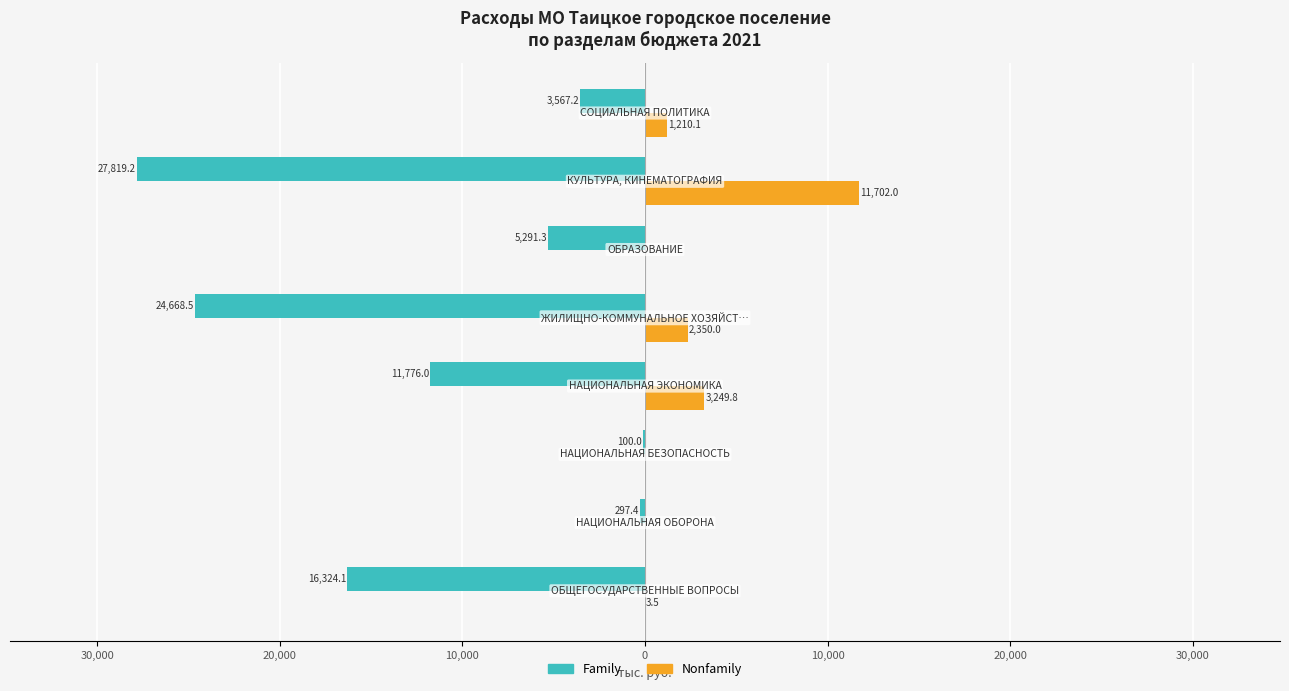

What are all the series names shown in the legend?

Family, Nonfamily